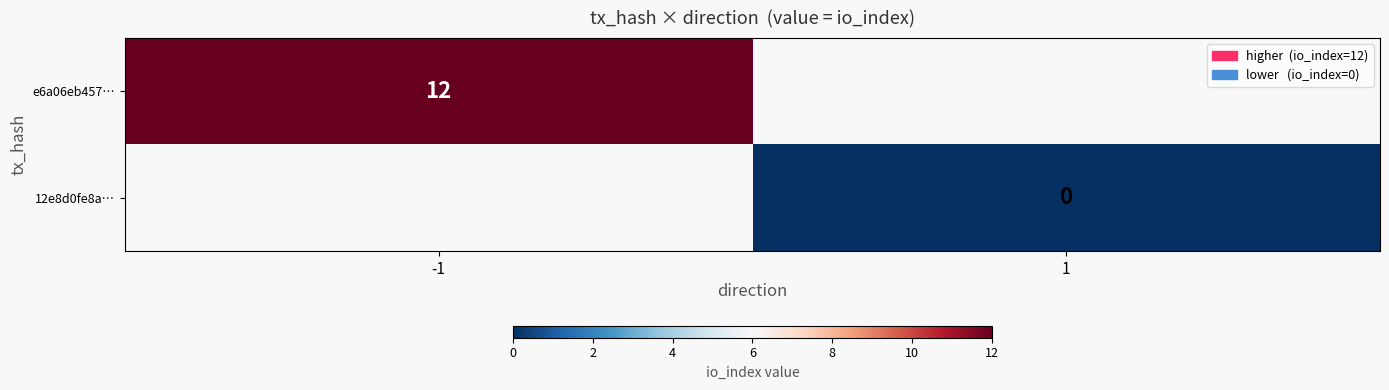

The e6a06eb457… series shows 3 at -1. True or false?

False